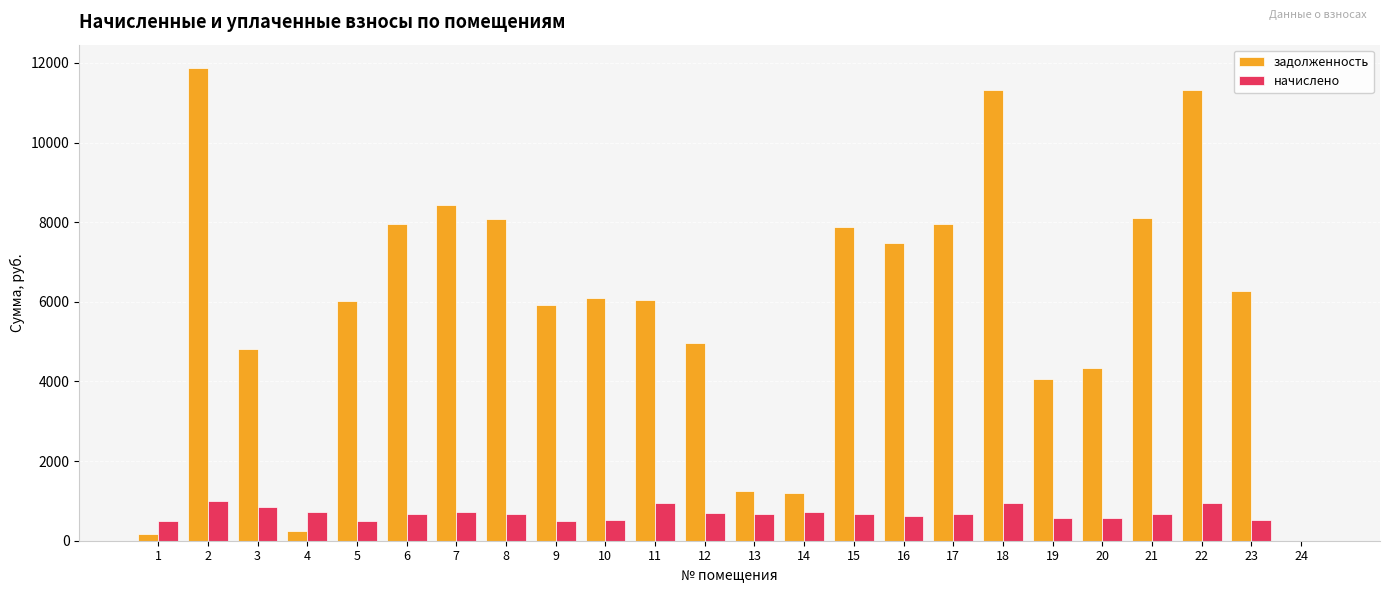

The value of задолженность at 24 is 0.0. True or false?

True